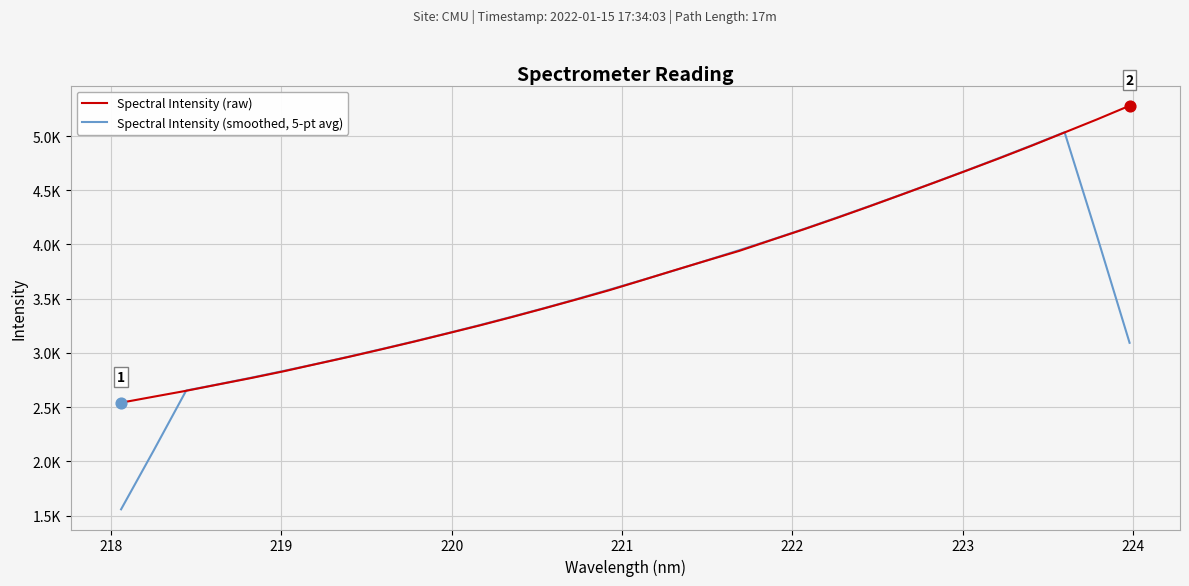

Which series has the largest total across all categories?

Spectral Intensity (raw)